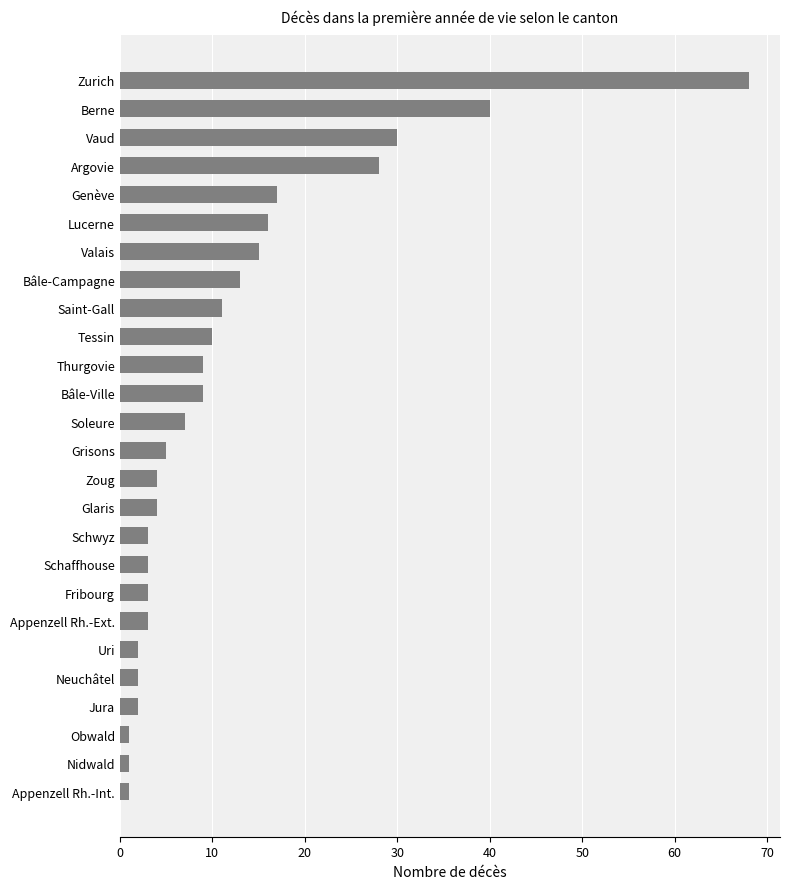

What is the sum of all values?

307